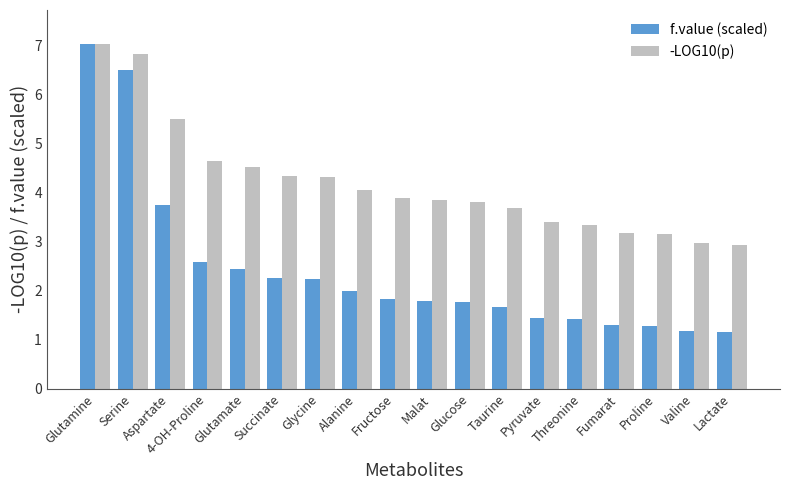

Rank the series at Glycine from lowest to highest value.

f.value (scaled), -LOG10(p)